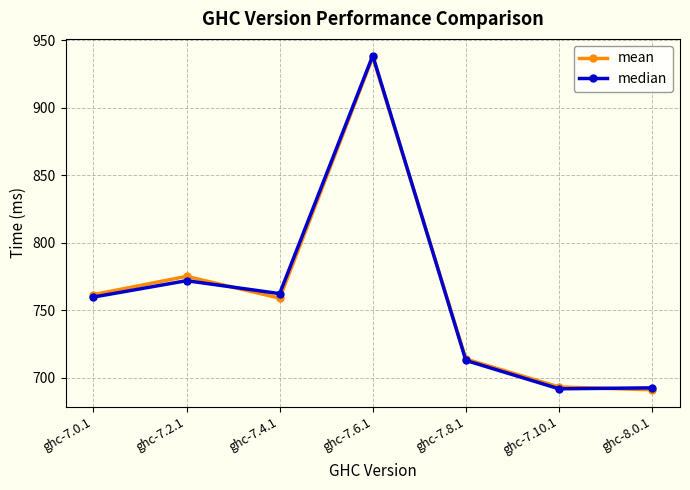

What is the label of the 7th point from the right?

ghc-7.0.1